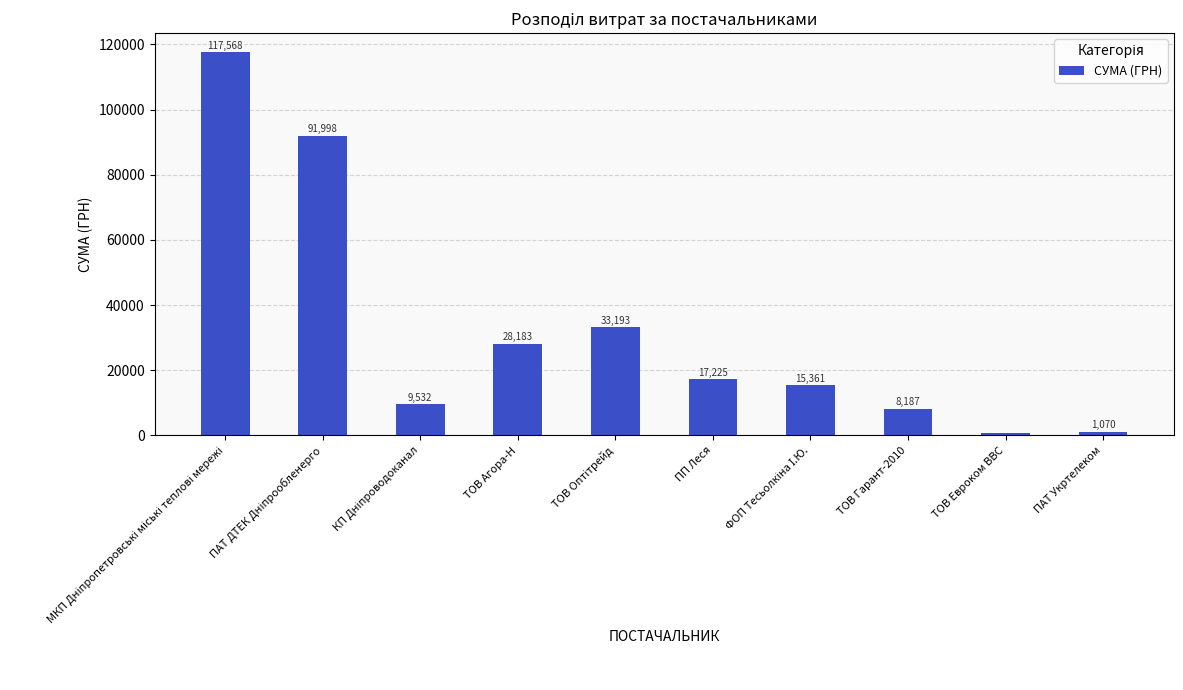

Does the chart contain stacked bars?

No